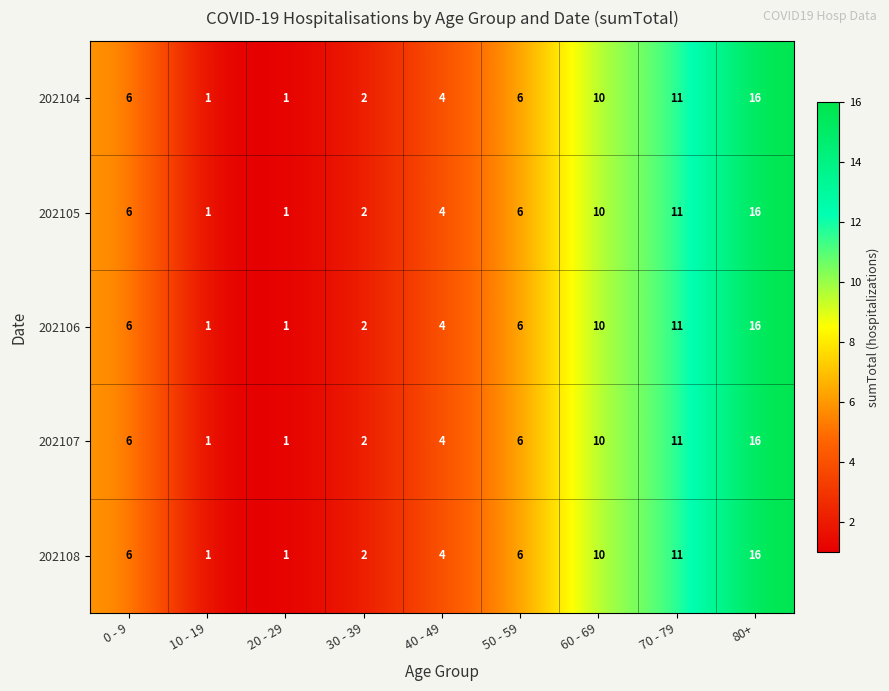

How many values in the 202107 series are below 6?

4